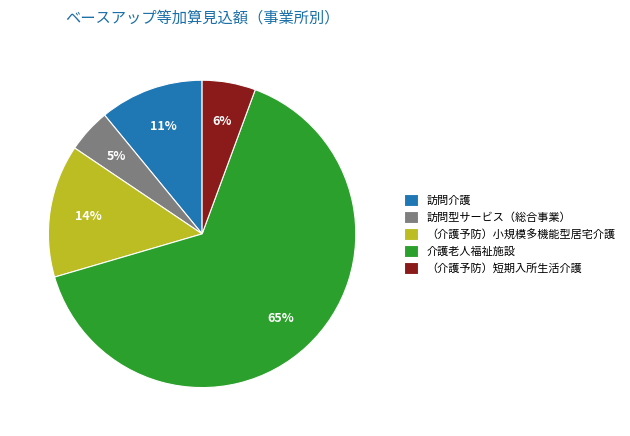

Approximately how many times larger is the value at 介護老人福祉施設 compared to 訪問介護?

5.9